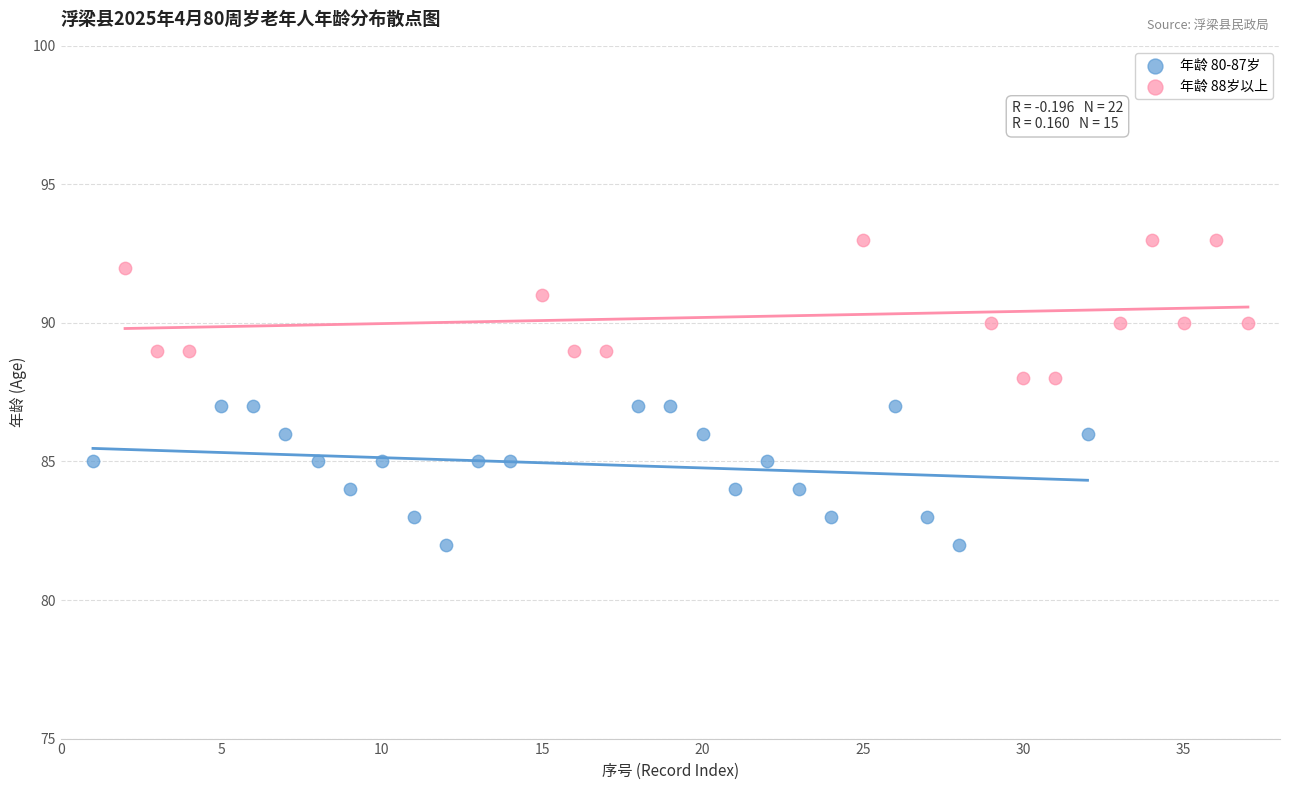

Which series reaches the minimum Y coordinate?

年龄 80-87岁